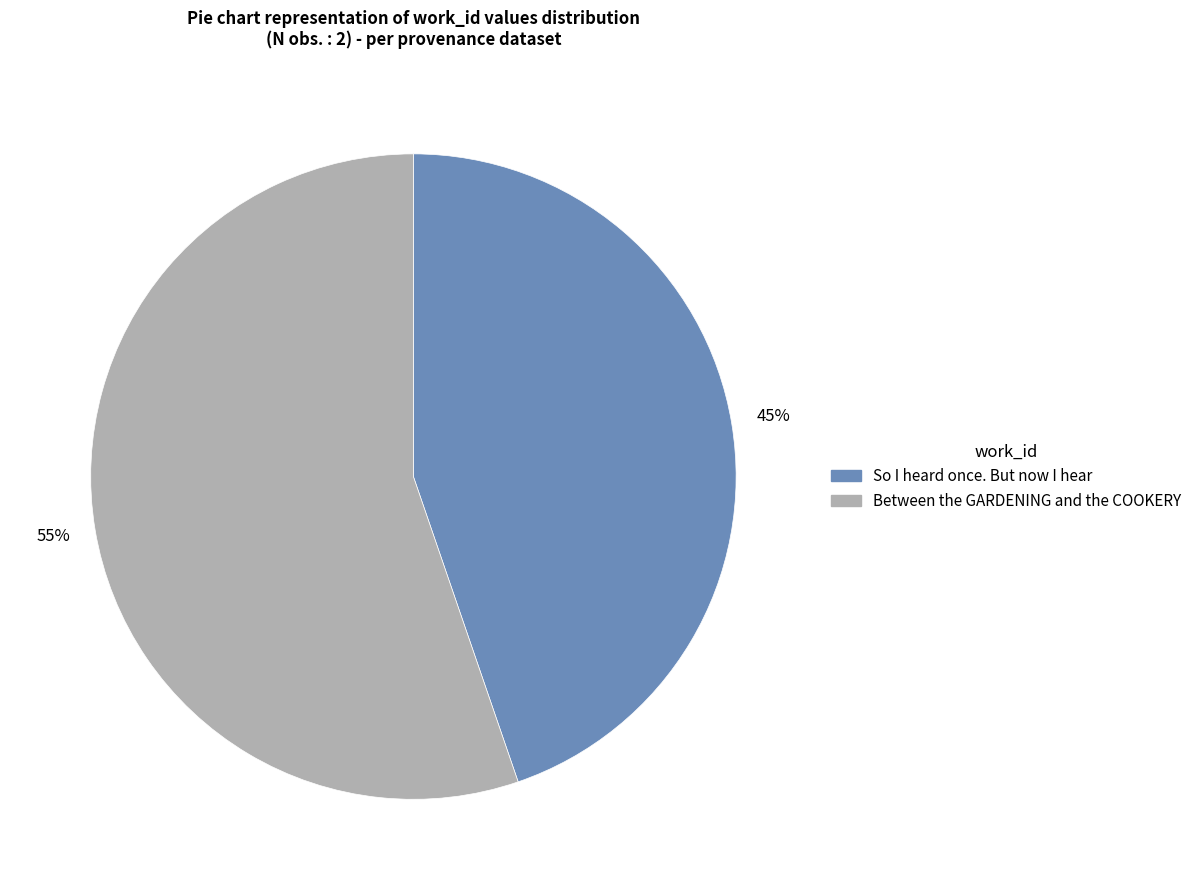

Which category accounts for the majority?

Between the GARDENING and the COOKERY